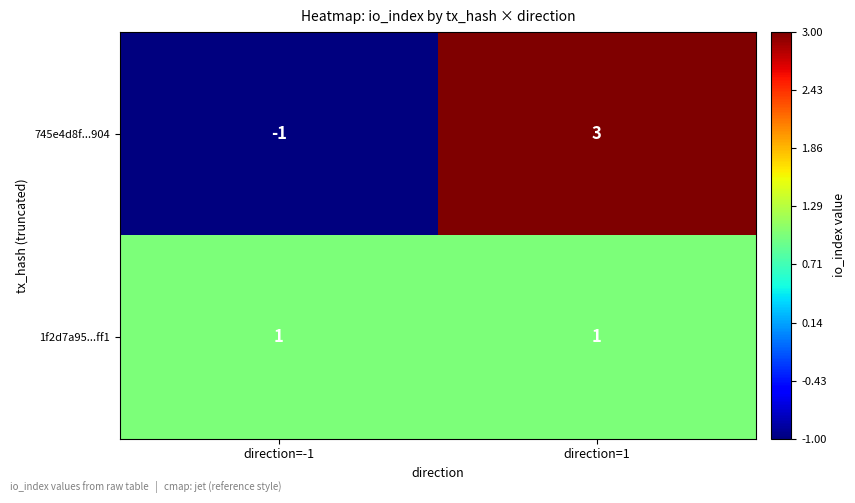

Which label corresponds to the largest value in the chart?

direction=1